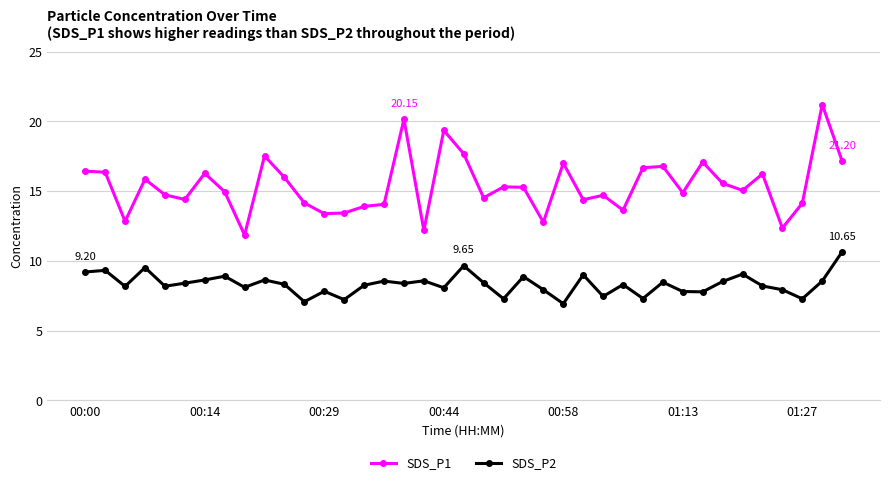

In SDS_P2, how many points are higher than both neighbors (excluding endpoints)?

13